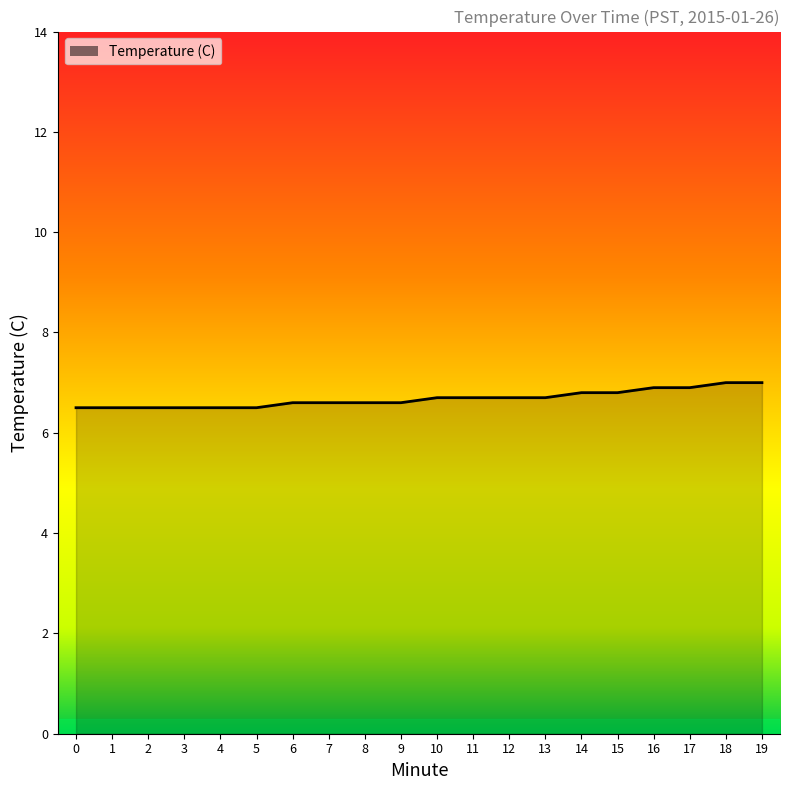

What is the sum of the values at 16 and 14?

13.7